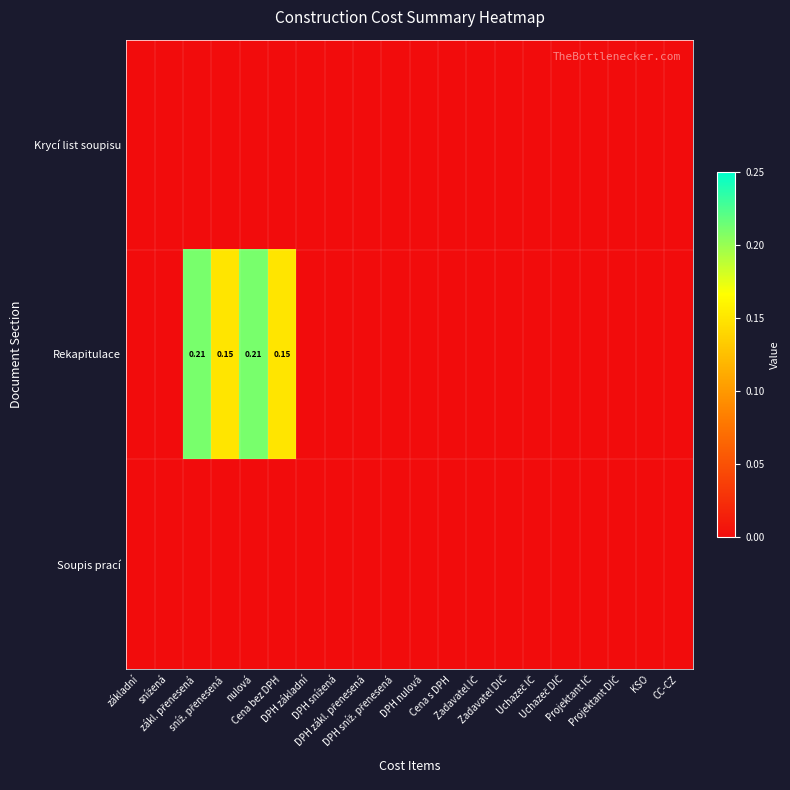

At how many categories does at least one series exceed 0?

4